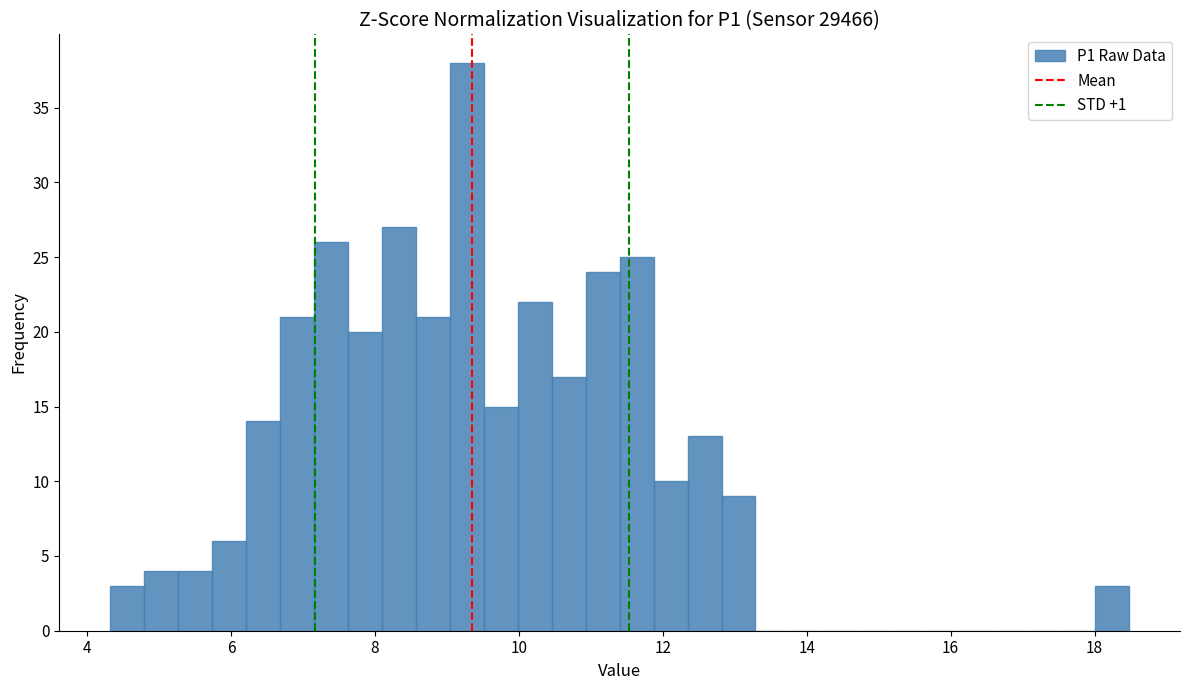

Read against the x-axis, roughly where is the centre of the tallest bar?

9.2